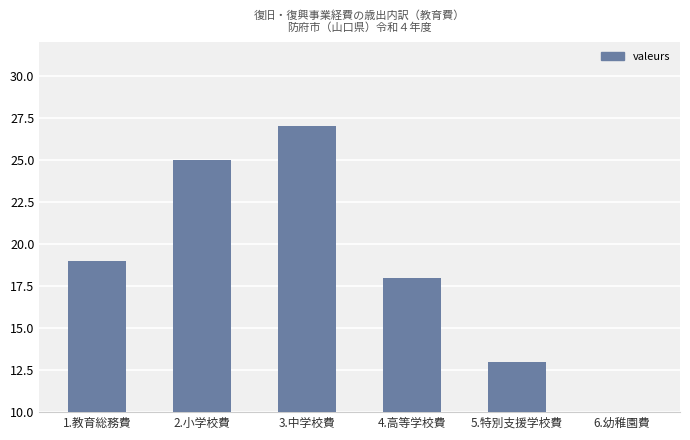

List the labels in order of value, largest first.

3.中学校費, 2.小学校費, 1.教育総務費, 4.高等学校費, 5.特別支援学校費, 6.幼稚園費